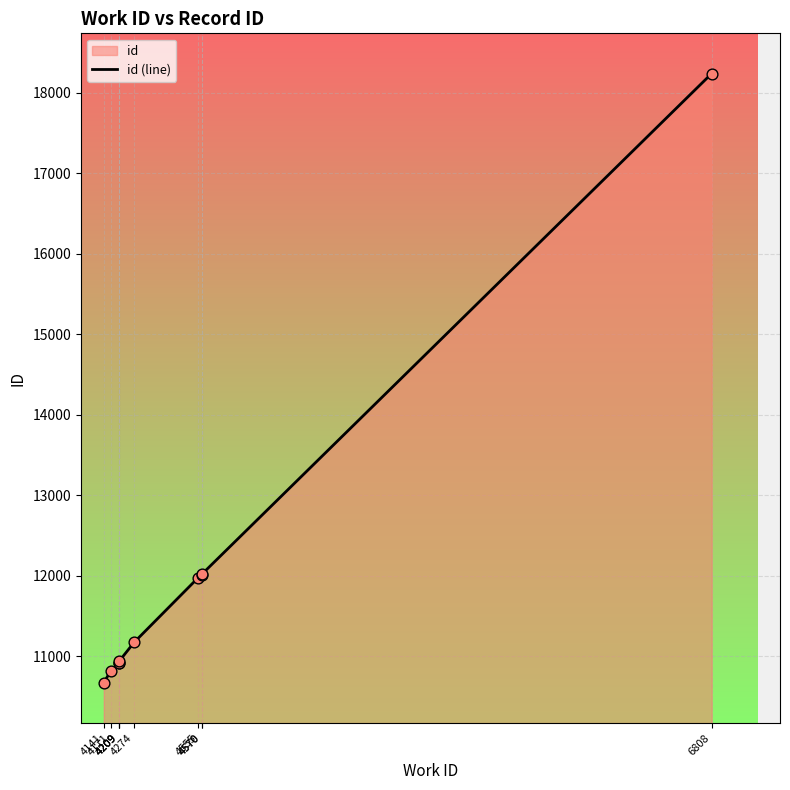

What is the change in value from 4141 to 4274?

+503